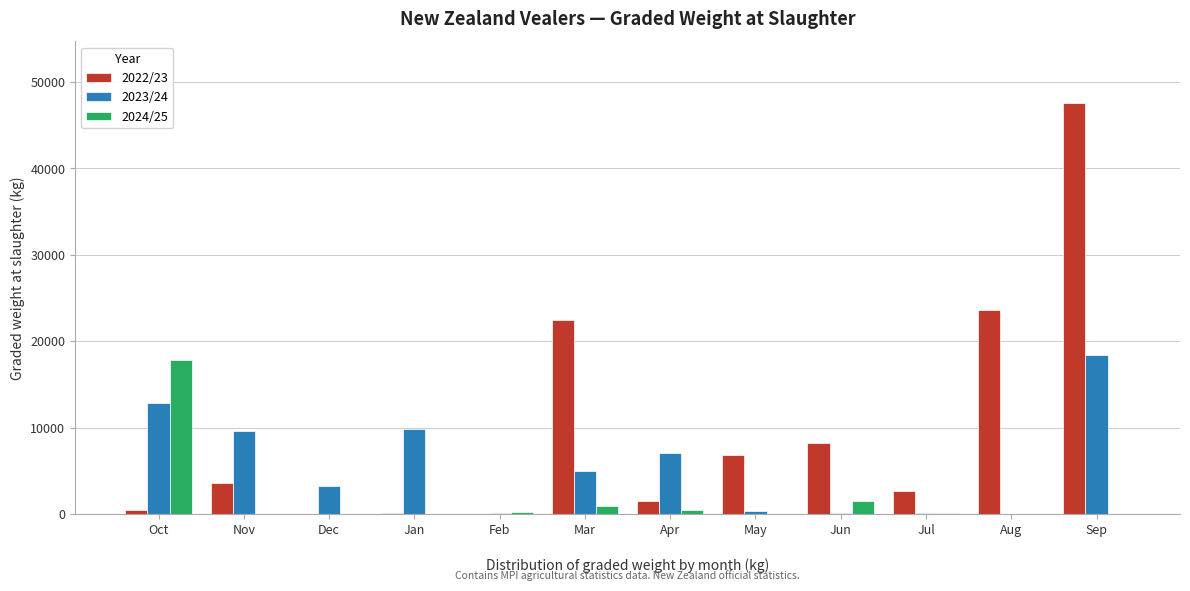

What is the maximum value shown in the chart?

47535.0